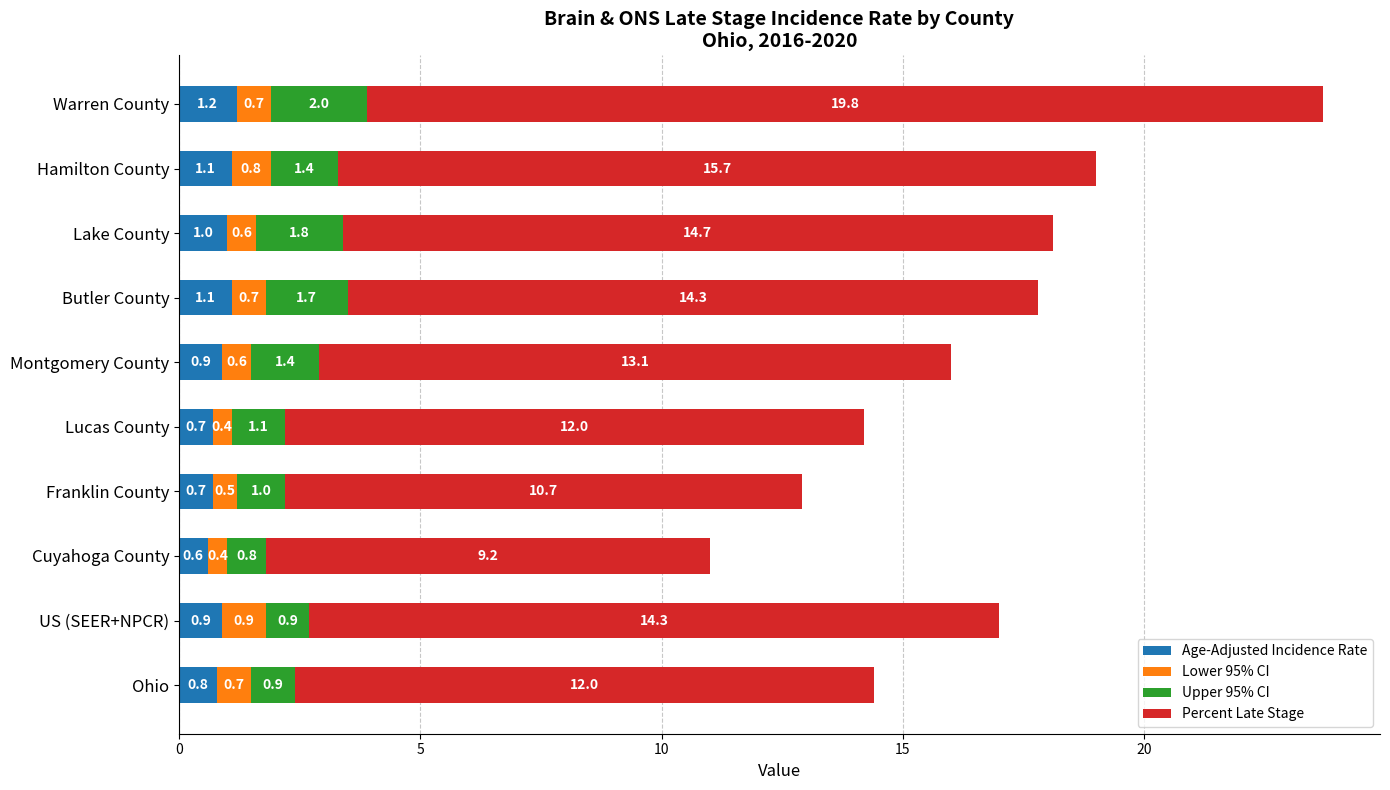

Count the Age-Adjusted Incidence Rate values in the range 0 to 1.

7